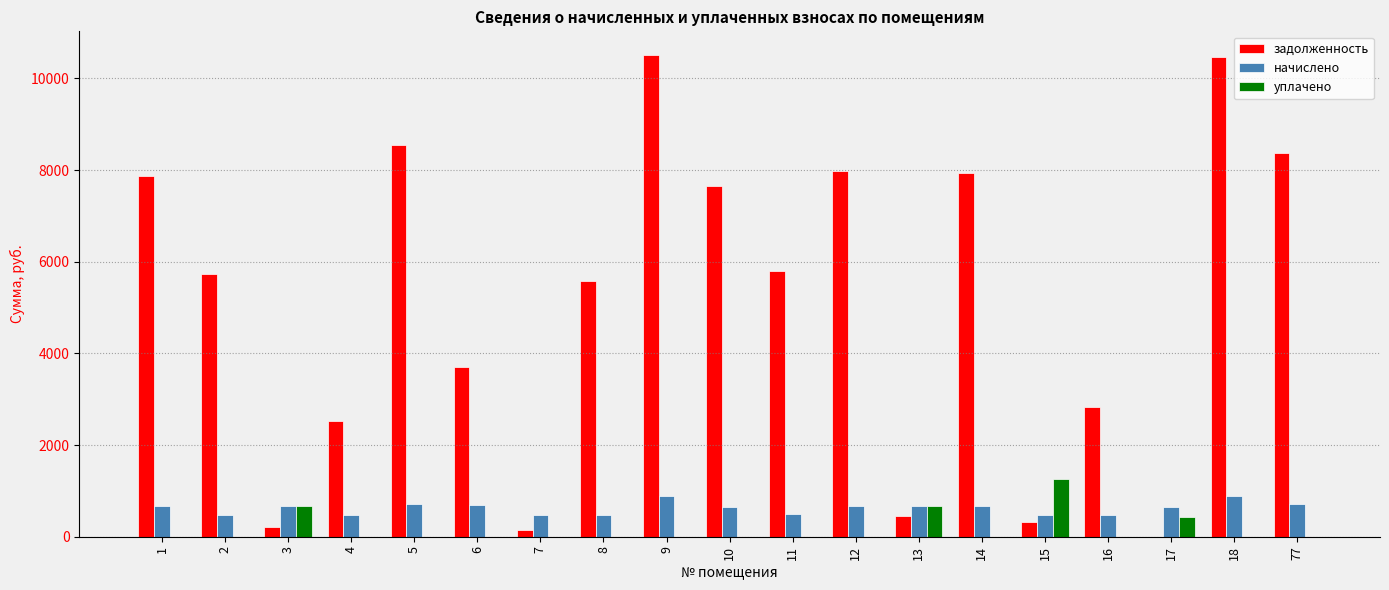

Are the bars grouped side by side (vs. stacked)?

Yes